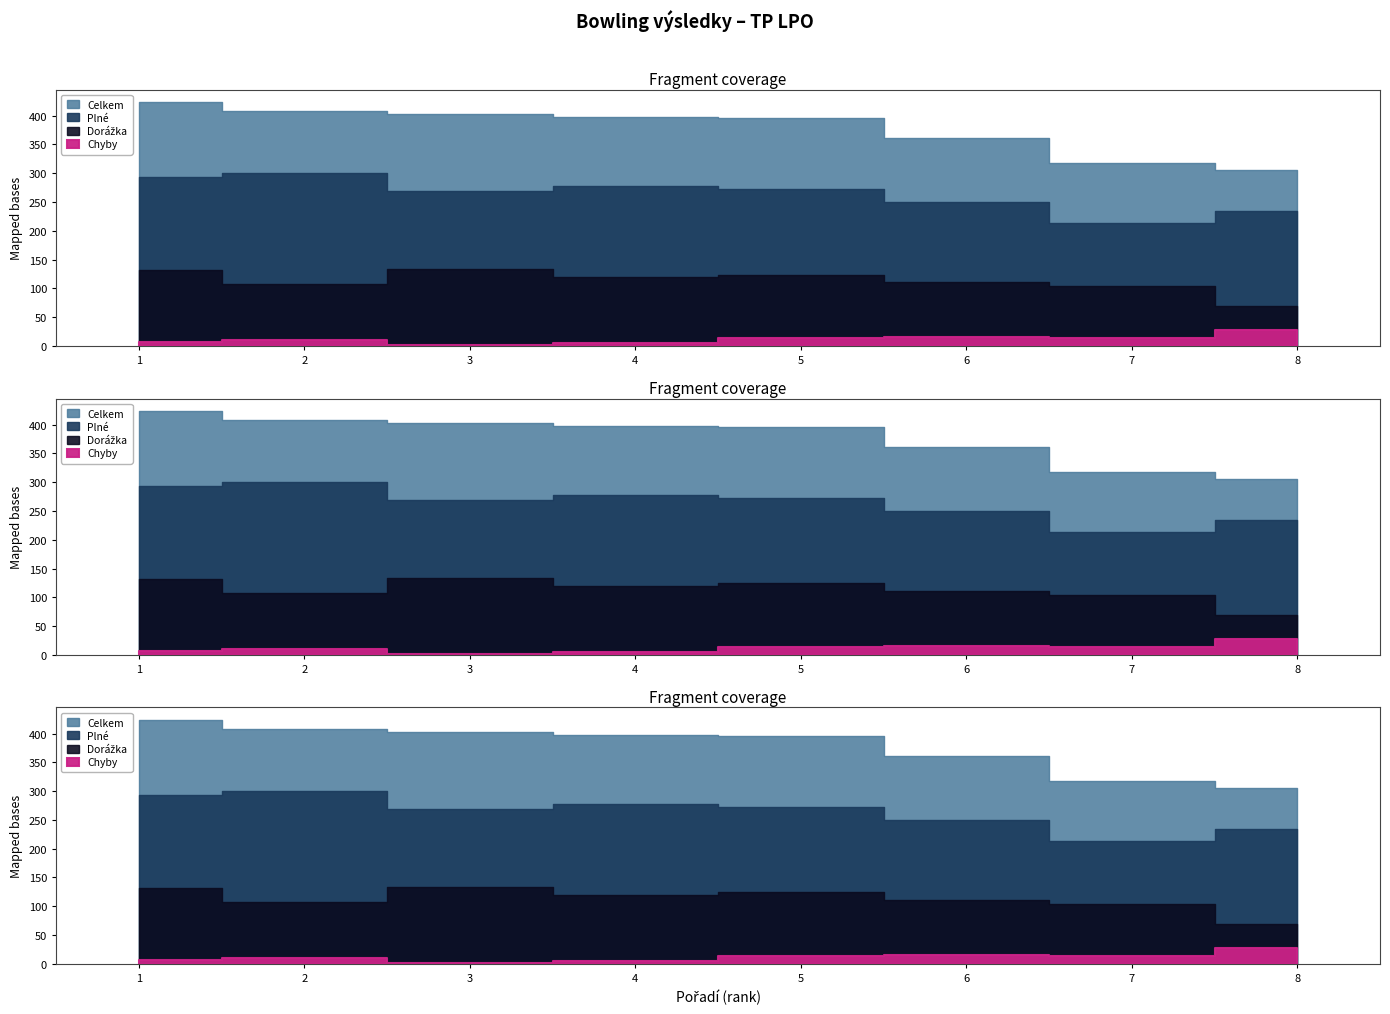

Which label corresponds to the smallest value in the chart?

3